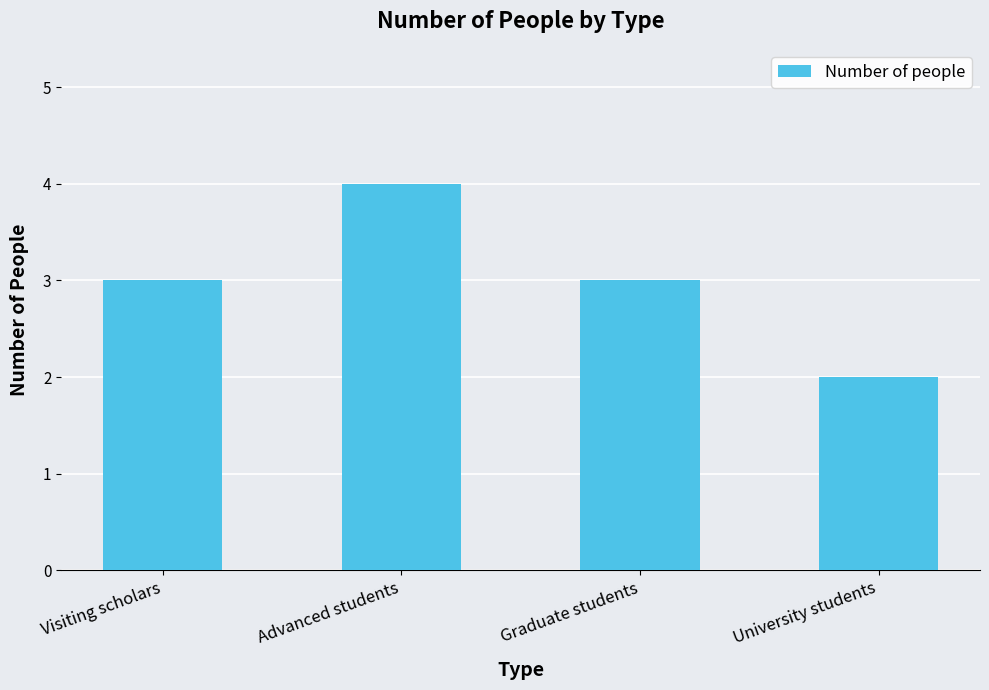

What is the approximate value at Advanced students?

4